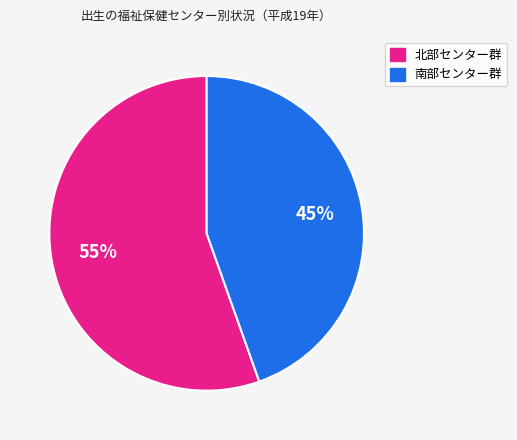

Is there a majority slice in this chart?

Yes